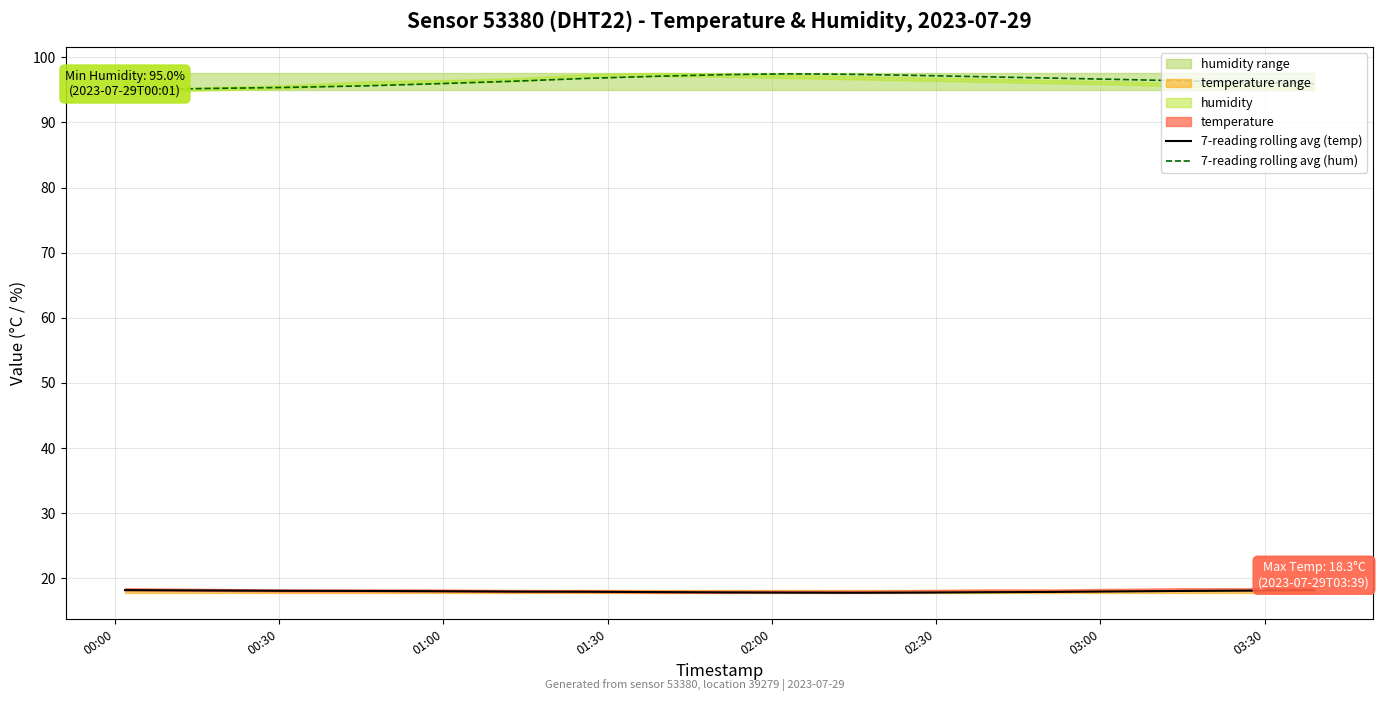

What is the maximum value for 7-reading rolling avg (hum)?

97.5